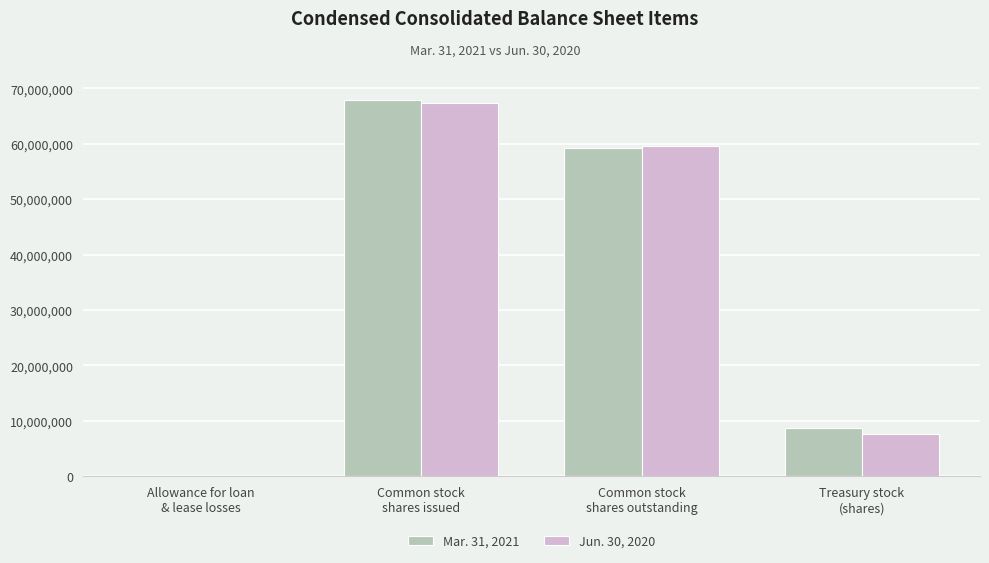

True or false: Mar. 31, 2021 has a value of 67902239 at Common stock
shares issued.

True